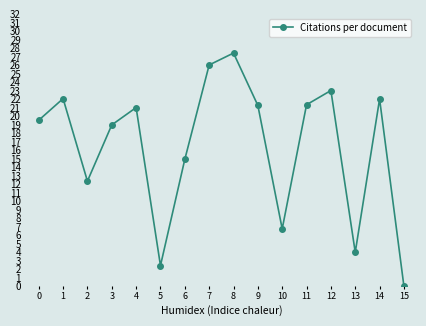

The value at 5 is 2.4. True or false?

True